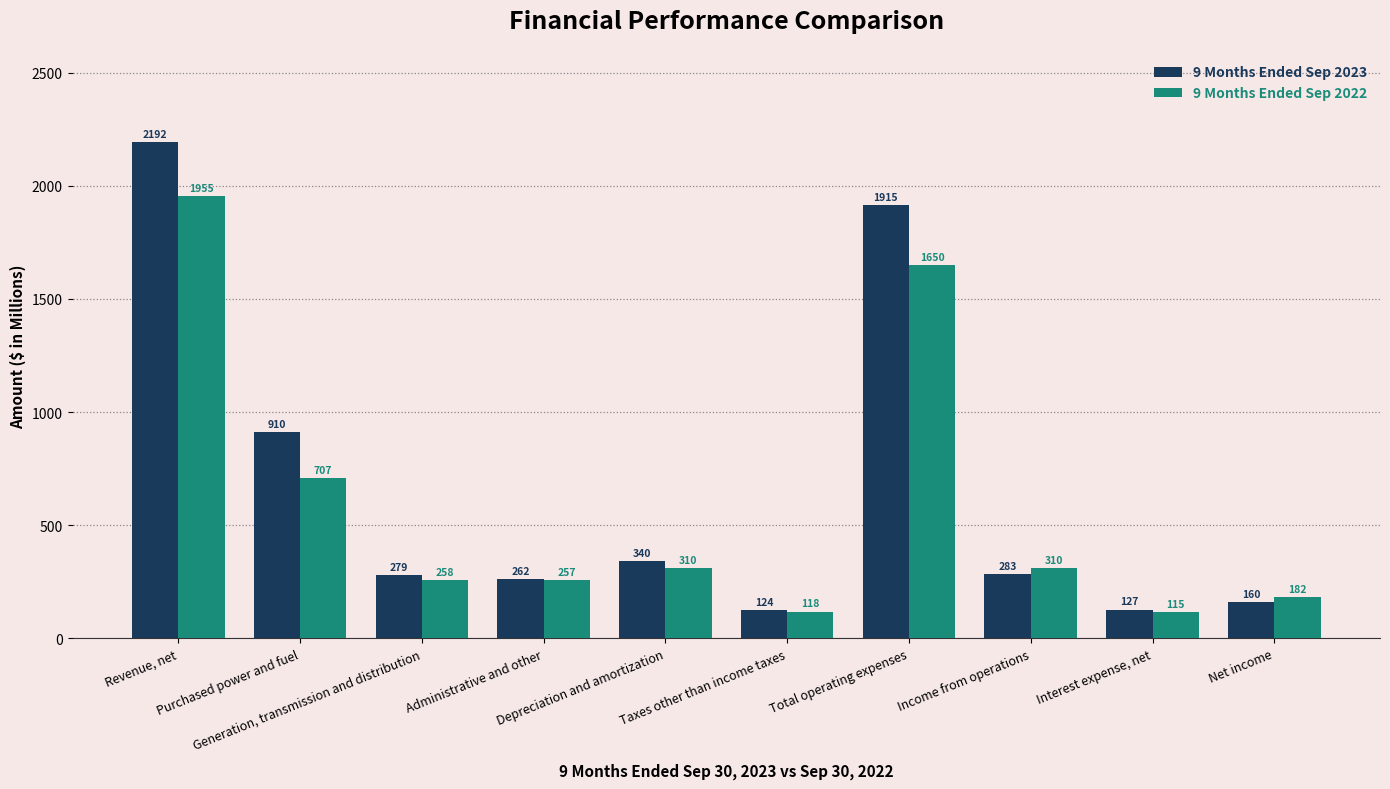

Where does the 9 Months Ended Sep 2023 series first go above 283?

Revenue, net